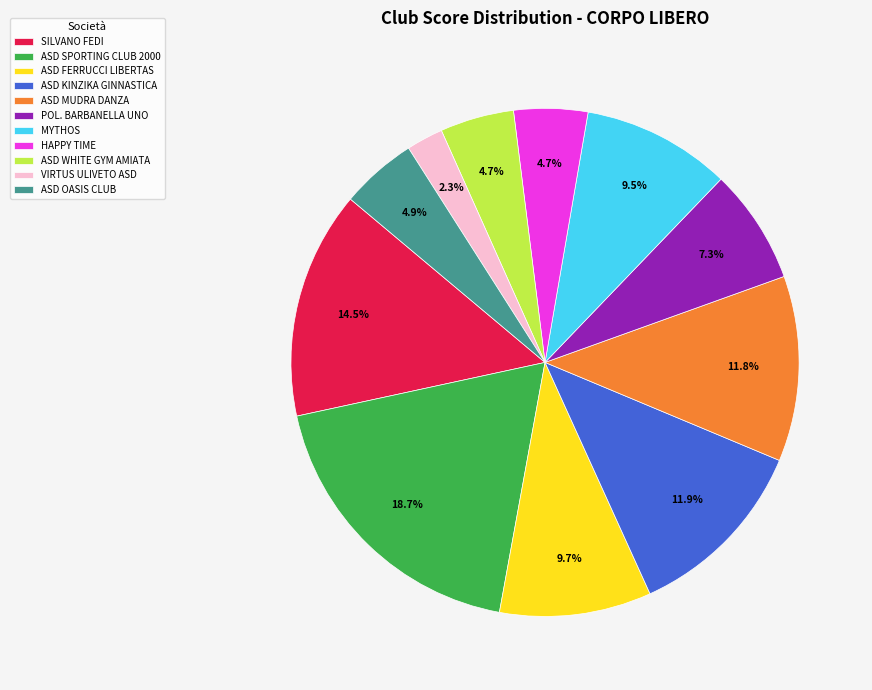

Is MYTHOS the majority of the pie?

No